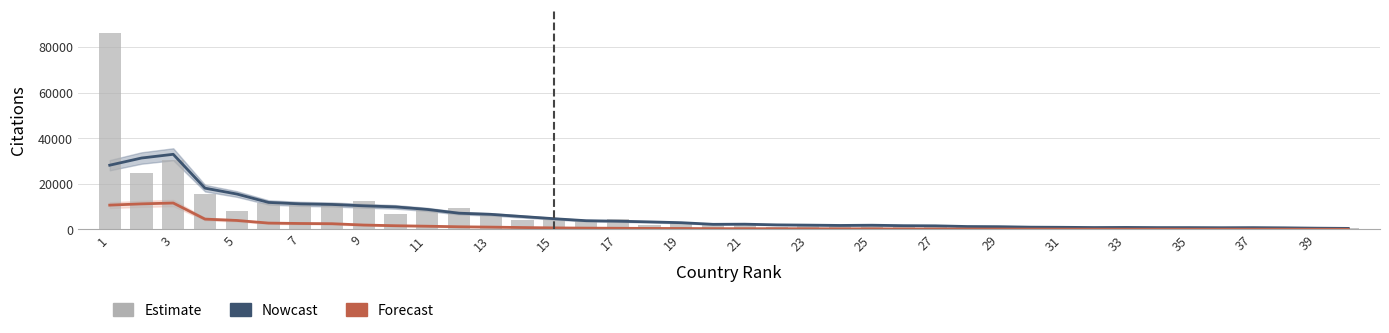

Is the value of Nowcast (Citations smooth) at 35 greater than the value of Forecast (Self-citations smooth) at 25?

Yes